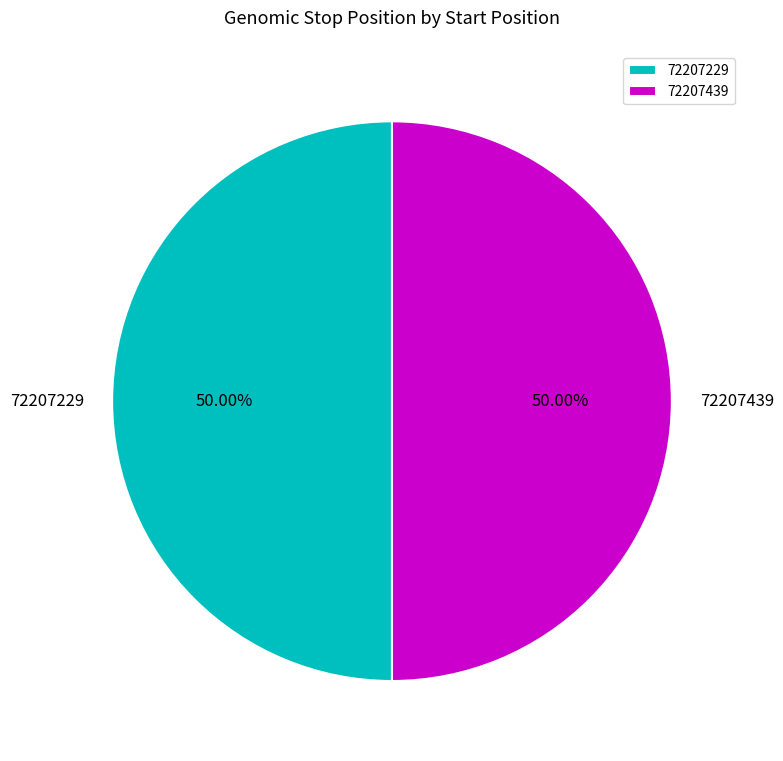

What is the ratio of the value at 72207439 to the value at 72207229?

1.0